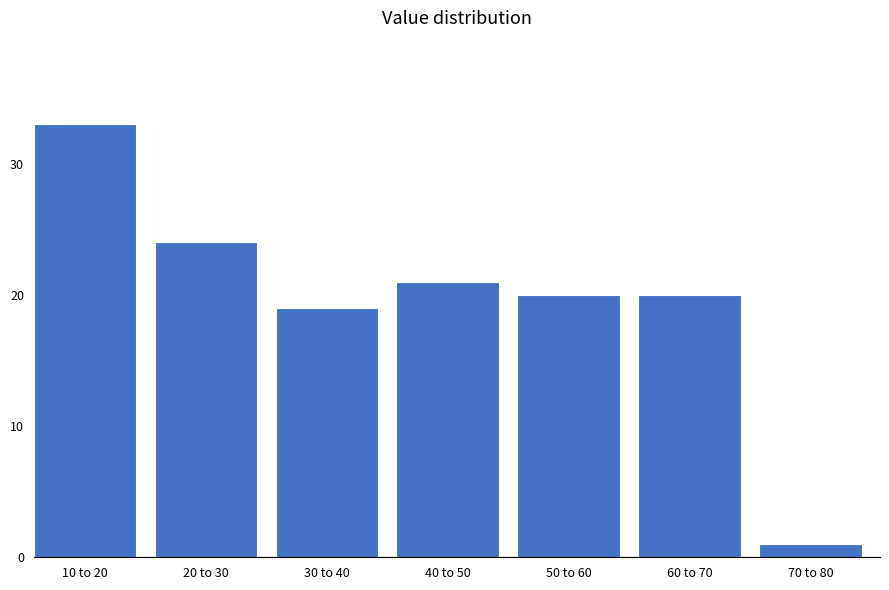

Reading left to right, list all the values displayed in this chart.

10 to 20=33	20 to 30=24	30 to 40=19	40 to 50=21	50 to 60=20	60 to 70=20	70 to 80=1